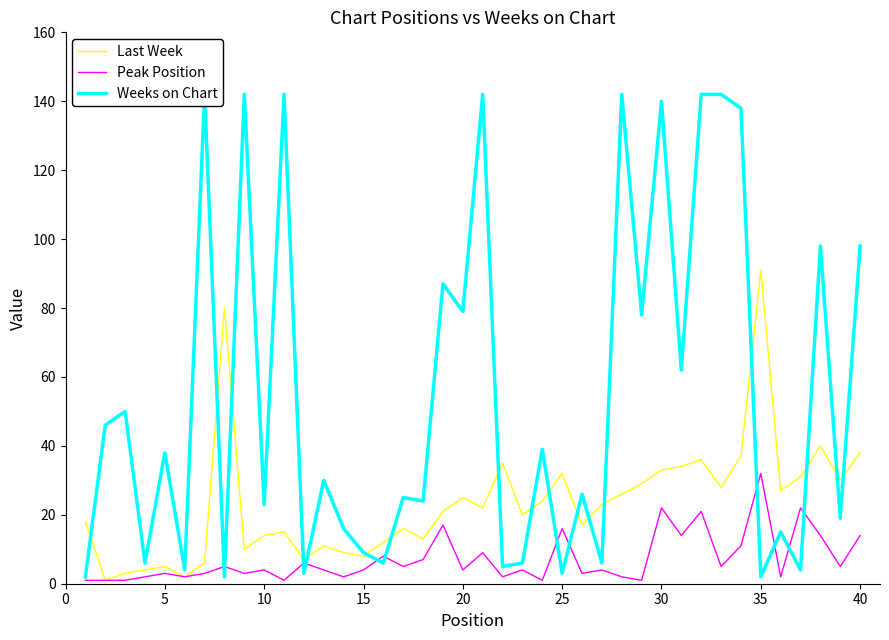

At which label does Last Week reach its peak?

35